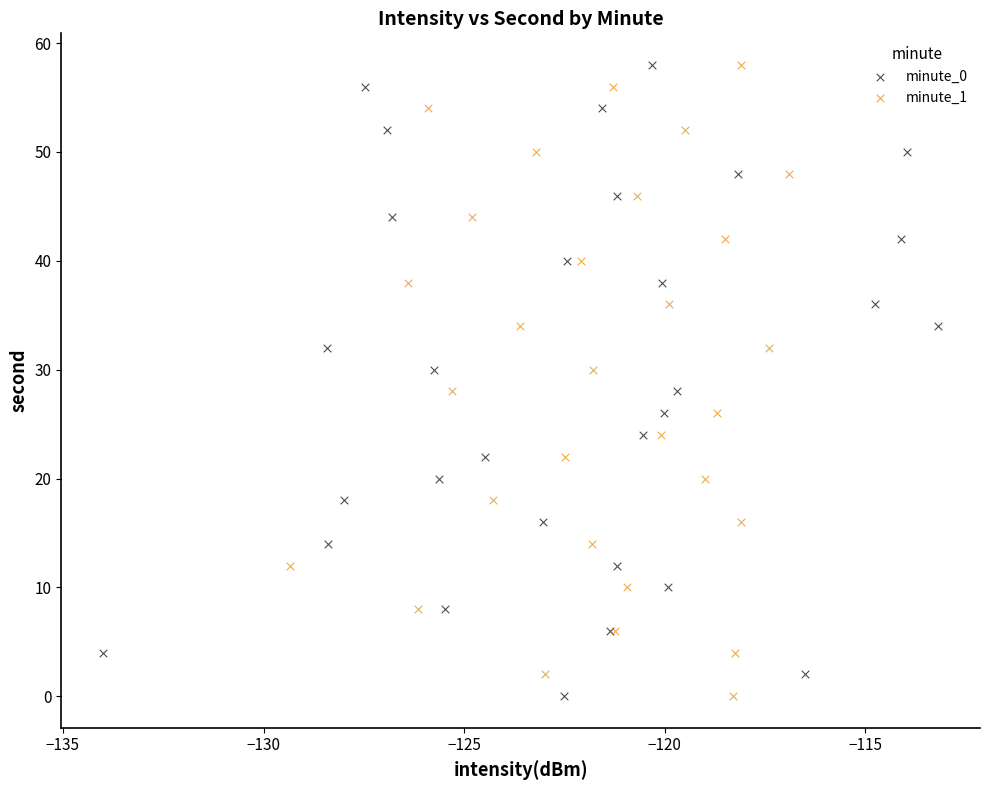

What are all the series names shown in the legend?

minute_0, minute_1